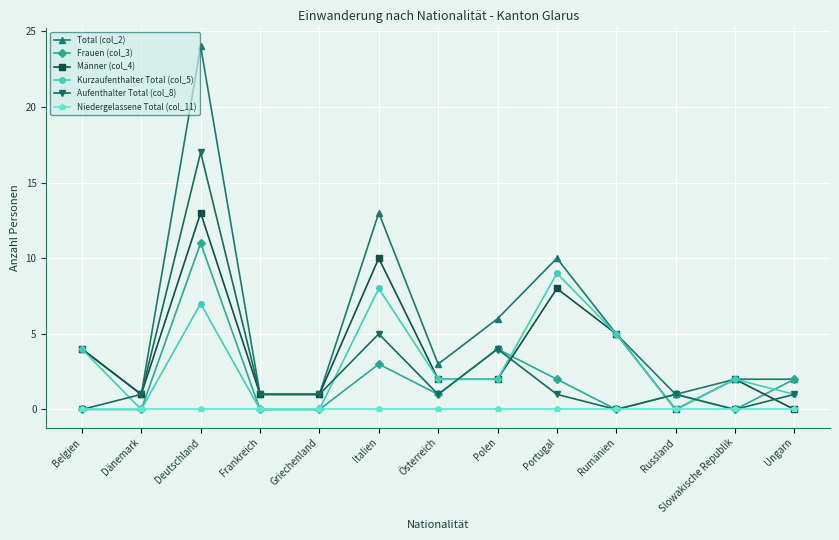

What is the value of the Frauen (col_3) point at the 6th from the left?

3